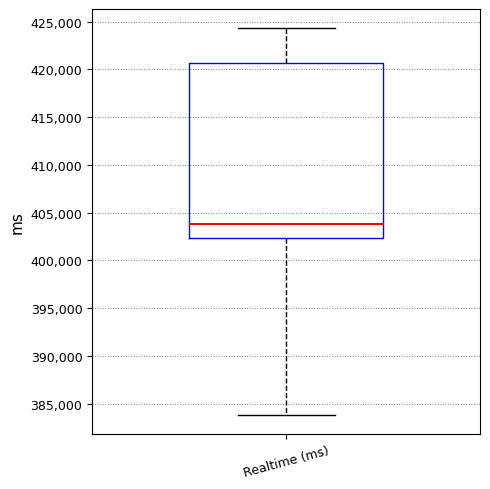

Transcribe this box plot: give where the median line is, the range the box spans, and where the two whiskers end, as read against the y-axis. The values are not printed on the chart, so give them approximately, as read against the axis.

median 404000, box 402500 to 420500, whiskers 384000 to 424500